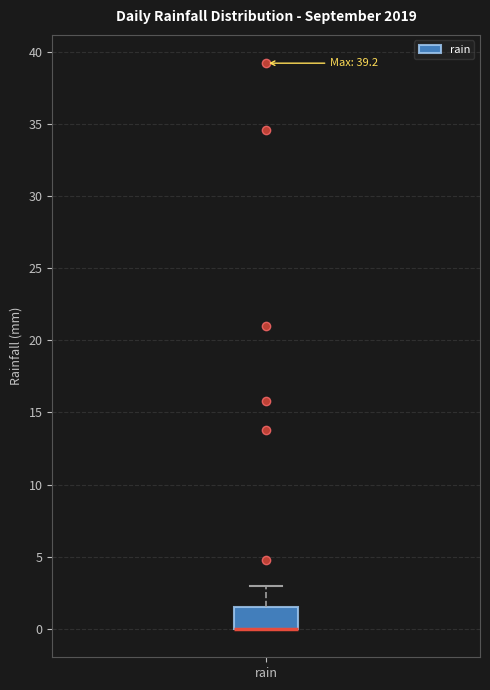

Where is the lower edge of the box for rain on the y-axis? The values are not printed on the chart, so give them approximately, as read against the axis.

0.0